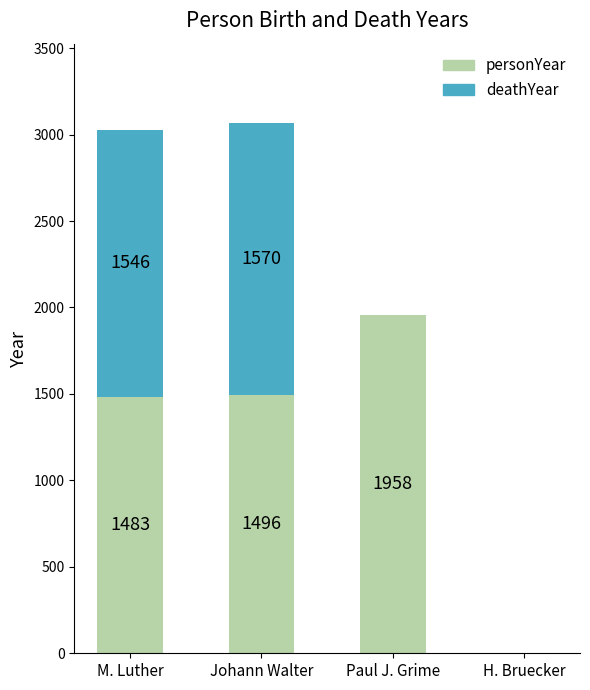

At which category is the sum across all series the highest?

Johann Walter